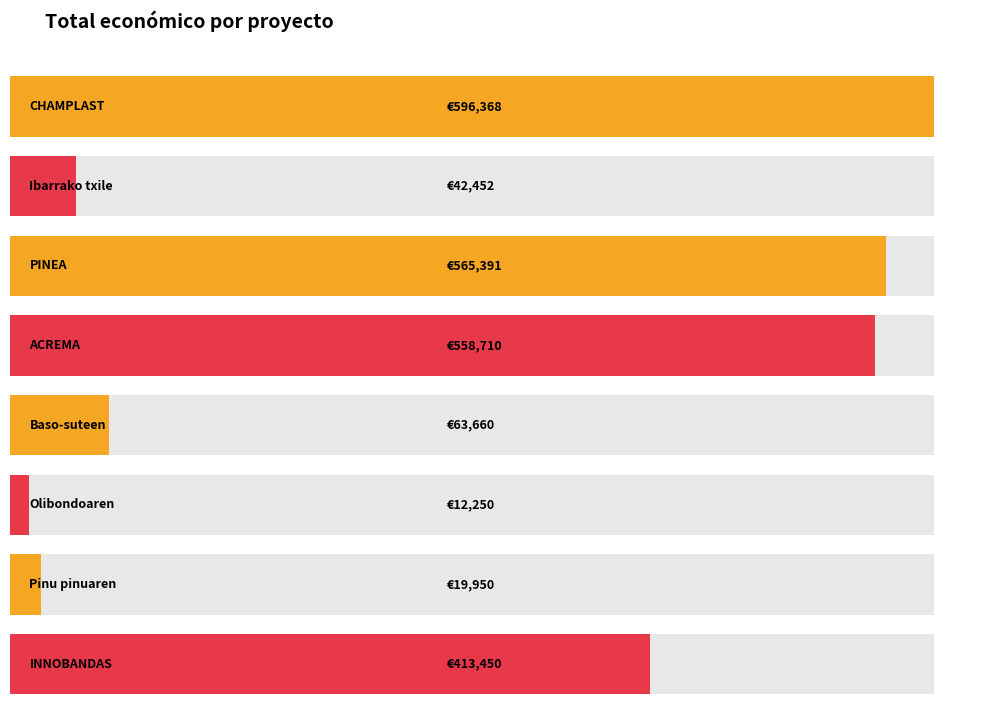

Are the bars horizontal?

Yes